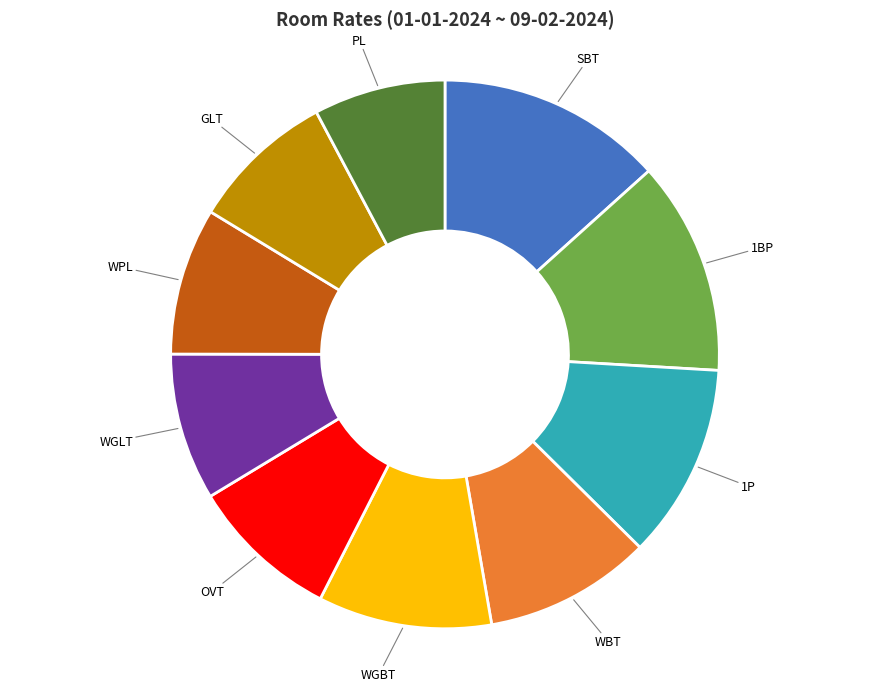

Is there a majority slice in this chart?

No